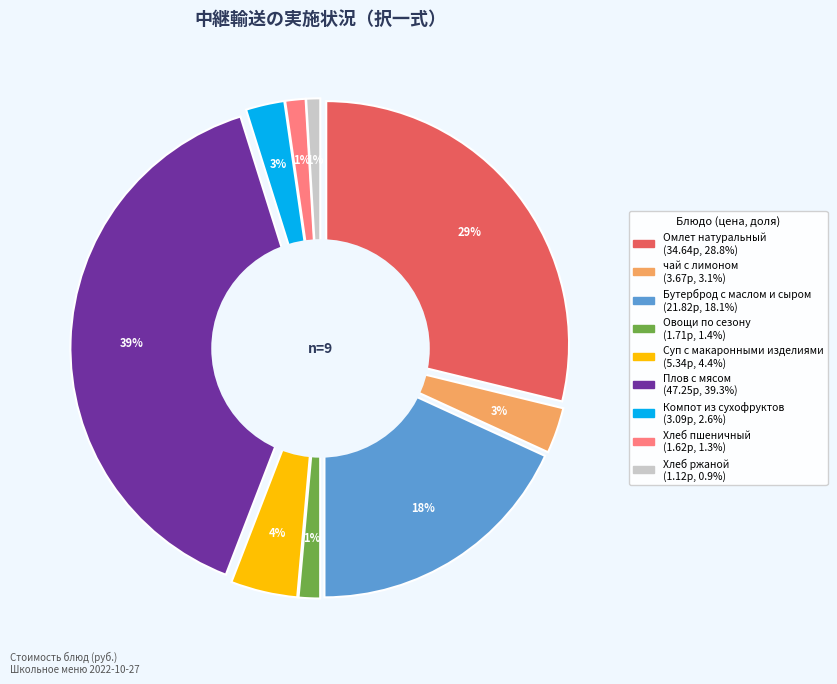

What is the change in value from чай с лимоном to Овощи по сезону?

-2.0